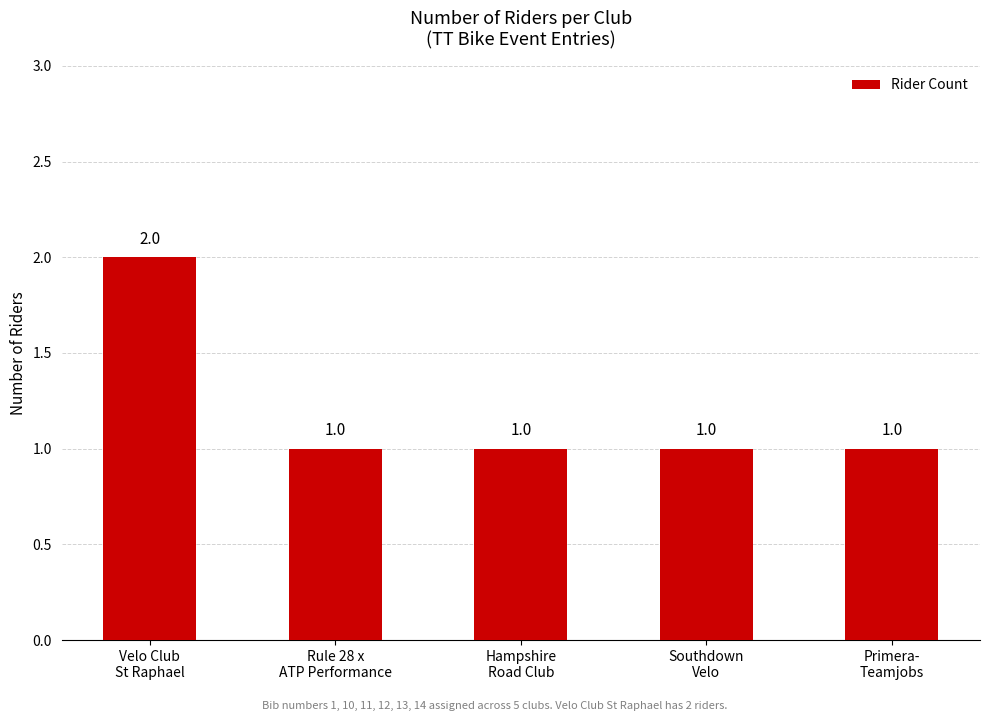

Approximately how many times larger is the value at Velo Club
St Raphael compared to Rule 28 x
ATP Performance?

2.0